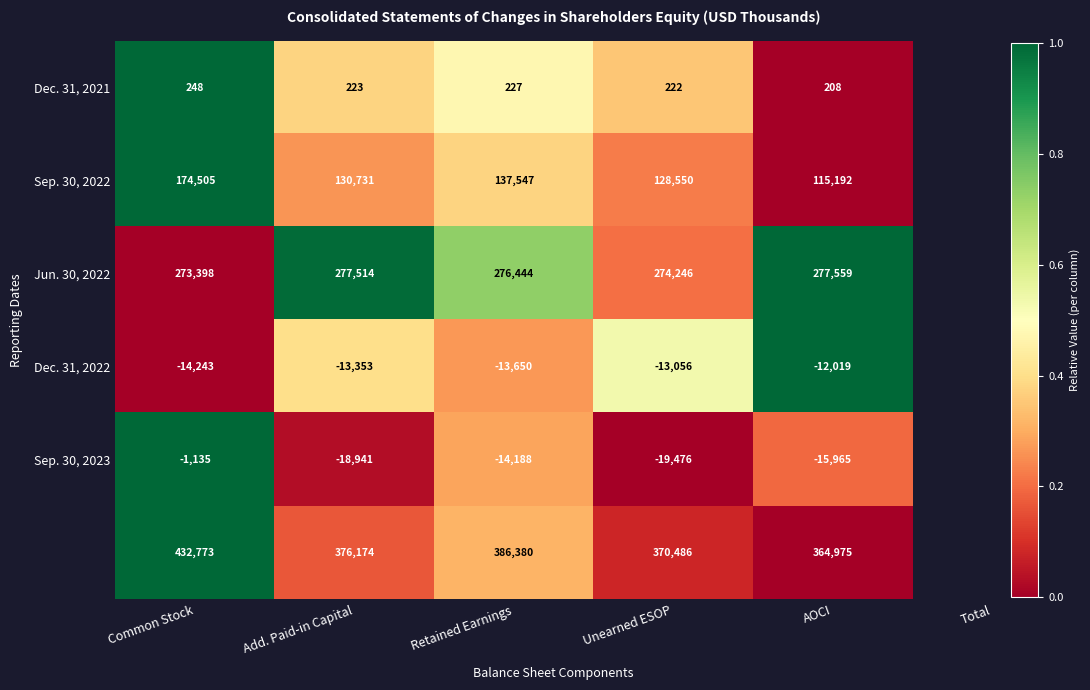

What is the spread (max minus min) of values at AOCI?

380940